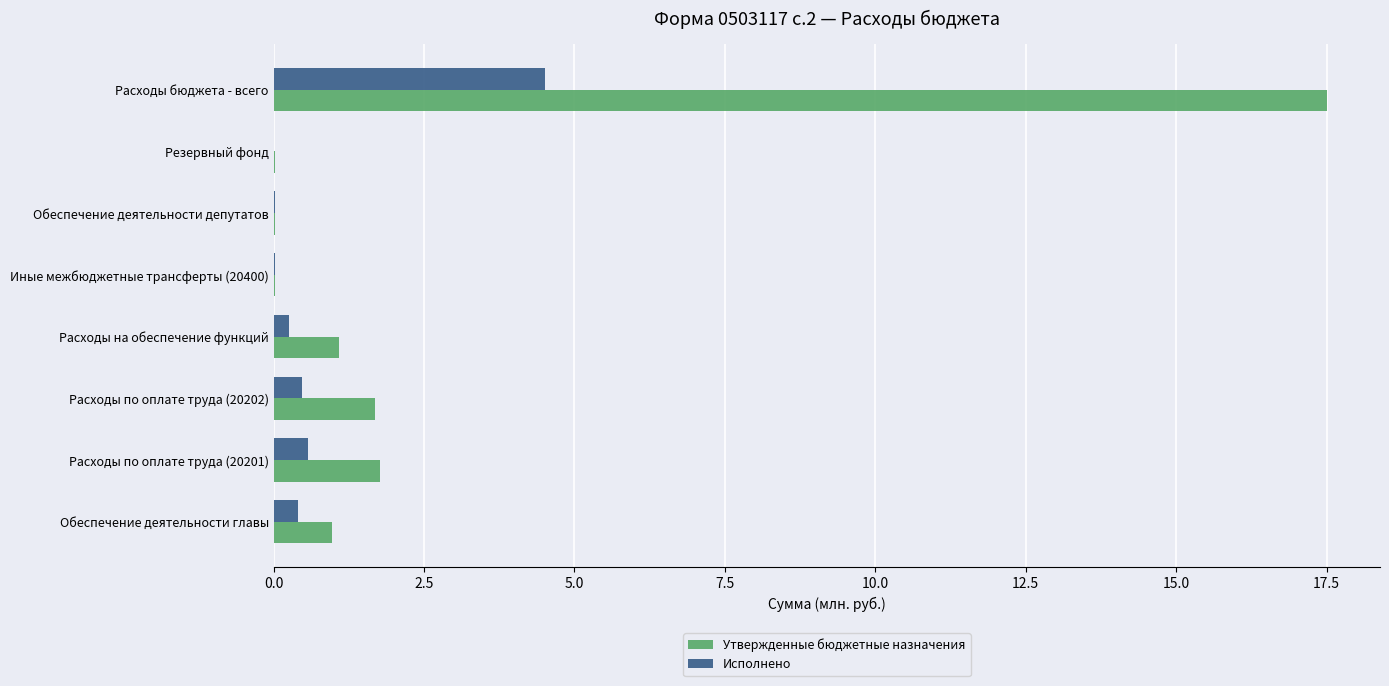

Is the value of Утвержденные бюджетные назначения at Расходы на обеспечение функций greater than the value of Исполнено at Резервный фонд?

Yes